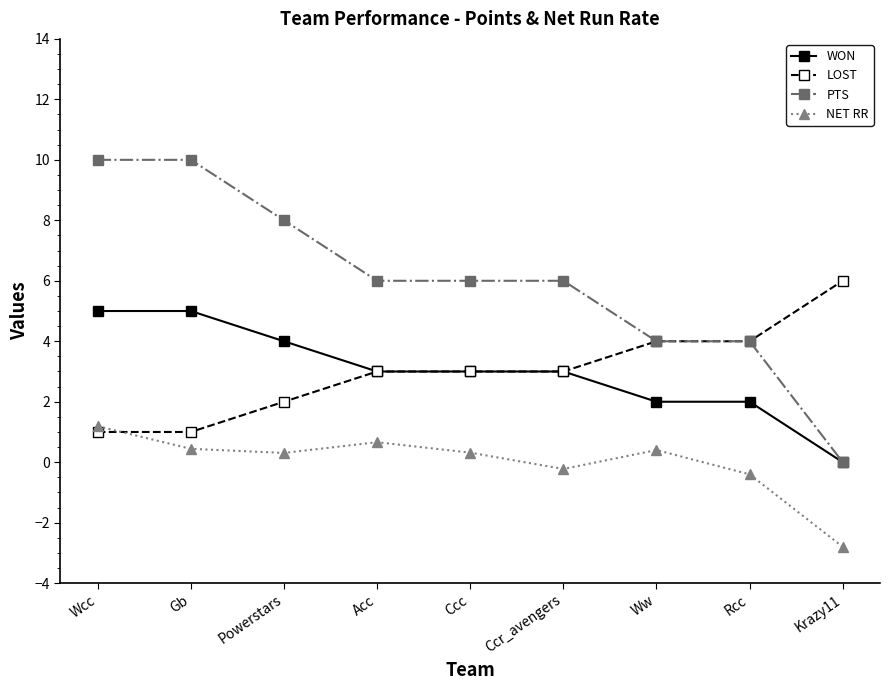

List the series in order of their peak value, highest first.

PTS, LOST, WON, NET RR